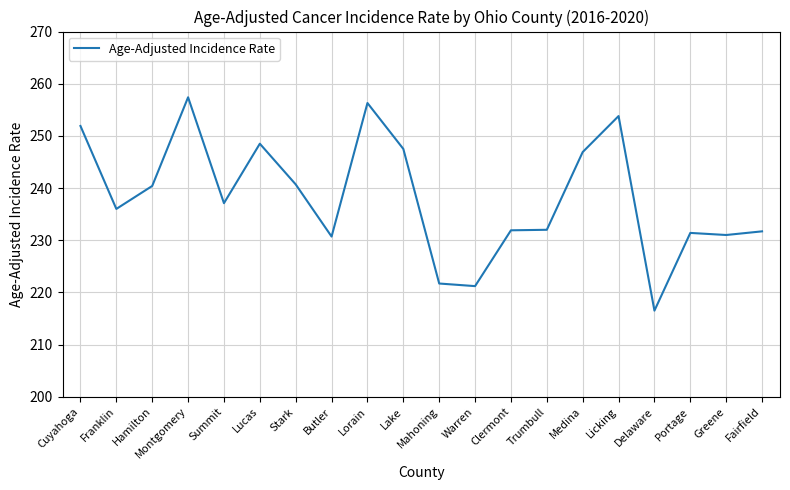

What is the difference between the maximum and minimum values?

40.9